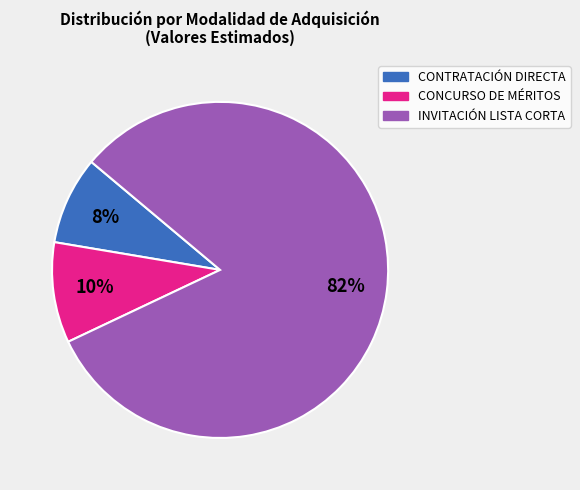

Is there a majority slice in this chart?

Yes